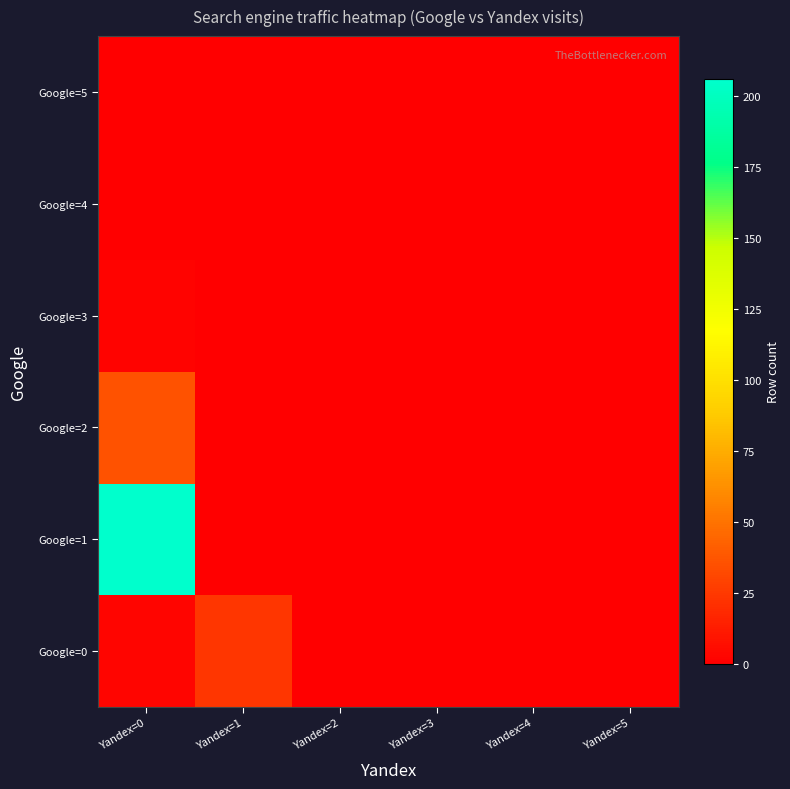

Reading left to right, transcribe all the data shown in this chart.

Google=0: Yandex=0=3	Yandex=1=24	Yandex=2=0	Yandex=3=0	Yandex=4=0	Yandex=5=0
Google=1: Yandex=0=206	Yandex=1=0	Yandex=2=0	Yandex=3=0	Yandex=4=0	Yandex=5=0
Google=2: Yandex=0=36	Yandex=1=0	Yandex=2=0	Yandex=3=0	Yandex=4=0	Yandex=5=0
Google=3: Yandex=0=2	Yandex=1=0	Yandex=2=0	Yandex=3=0	Yandex=4=0	Yandex=5=0
Google=4: Yandex=0=0	Yandex=1=0	Yandex=2=0	Yandex=3=0	Yandex=4=0	Yandex=5=0
Google=5: Yandex=0=0	Yandex=1=0	Yandex=2=0	Yandex=3=0	Yandex=4=0	Yandex=5=0